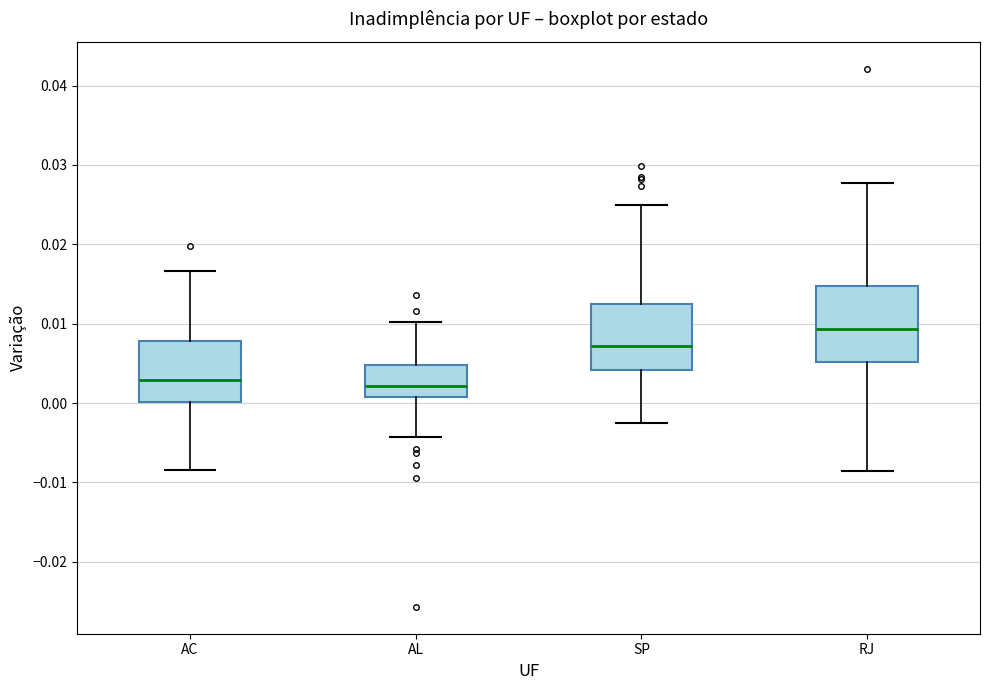

Reading left to right, read every box against the y-axis: the position of its median line, the range the box covers, and the ends of its whiskers. The values are not printed on the chart, so give them approximately, as read against the axis.

AC: median 0.003, box 0.000 to 0.008, whiskers -0.008 to 0.017
AL: median 0.002, box 0.001 to 0.005, whiskers -0.004 to 0.010
SP: median 0.007, box 0.004 to 0.013, whiskers -0.003 to 0.025
RJ: median 0.009, box 0.005 to 0.015, whiskers -0.009 to 0.028